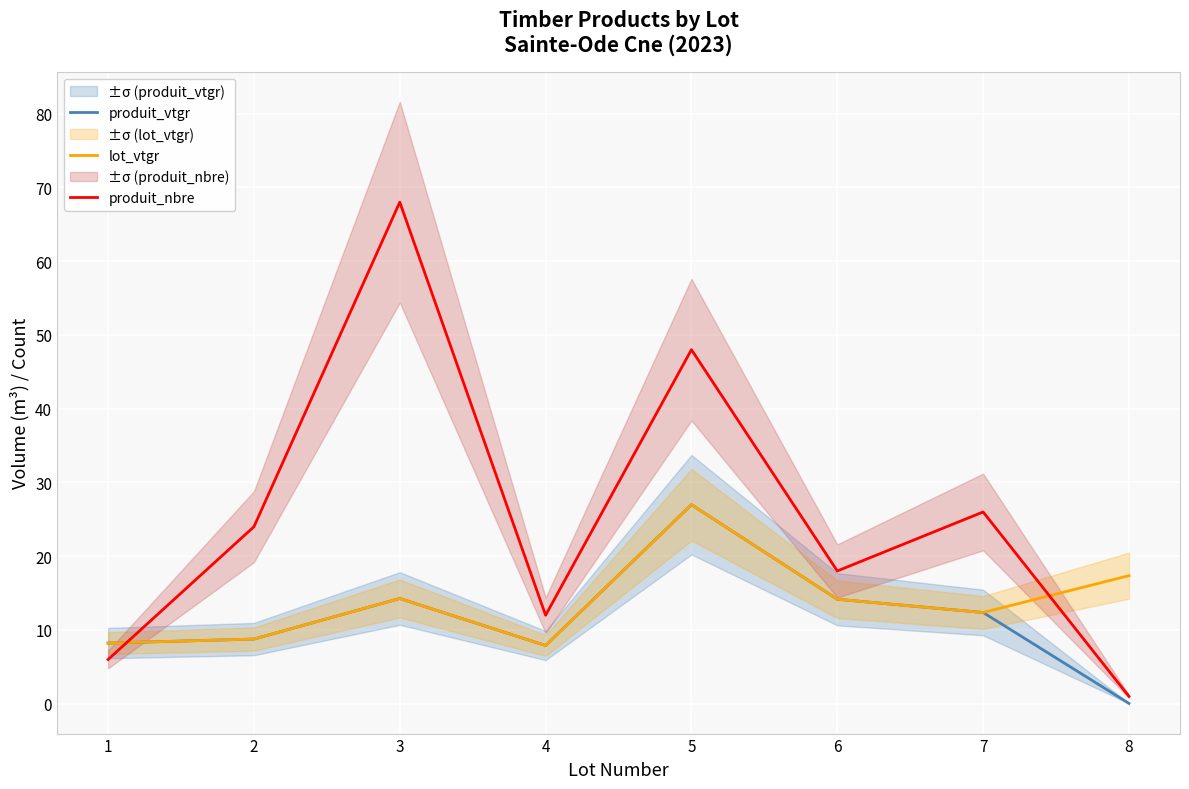

Reading left to right, list all the values displayed in this chart.

produit_vtgr: 1=8.2	2=8.8	3=14.3	4=7.9	5=27.0	6=14.2	7=12.4	8=0.0
lot_vtgr: 1=8.2	2=8.8	3=14.3	4=7.9	5=27.0	6=14.2	7=12.4	8=17.4
produit_nbre: 1=6.0	2=24.0	3=68.0	4=12.0	5=48.0	6=18.0	7=26.0	8=1.0